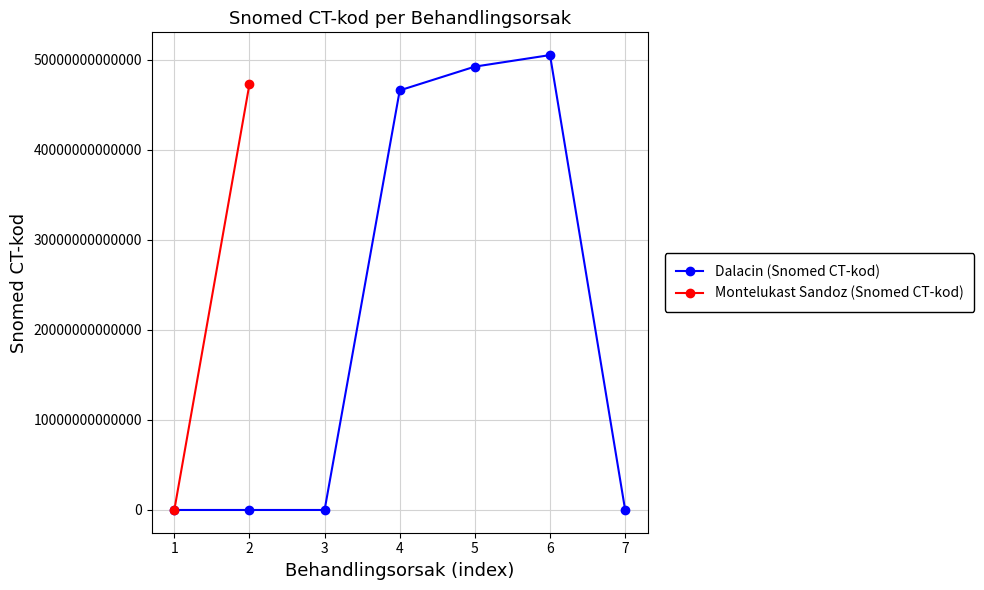

What is the sum of all values?

146304622442331